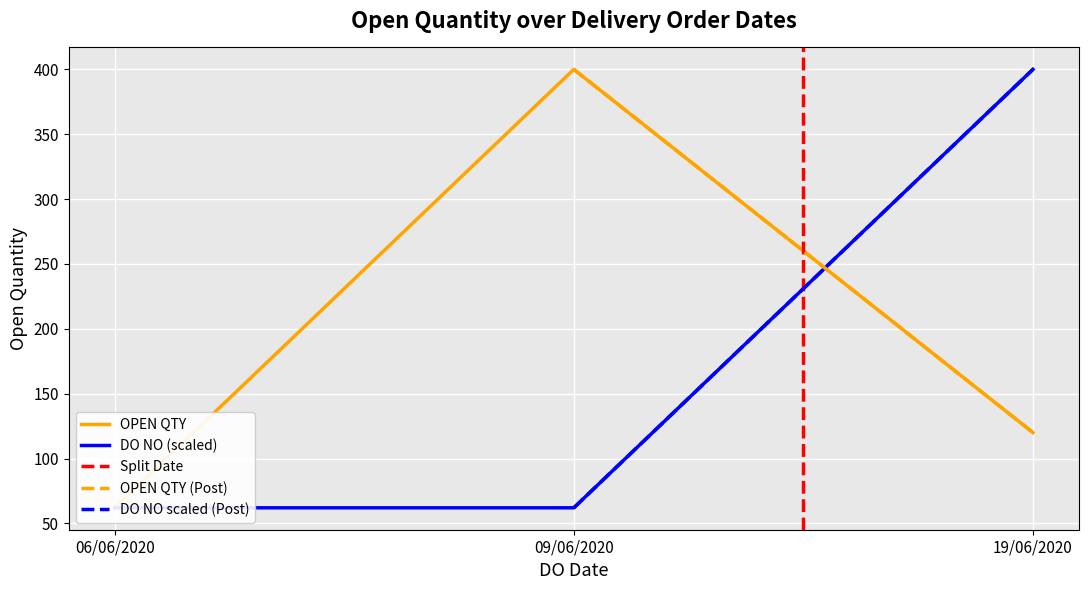

True or false: the data shows 120 at 19/06/2020.

True